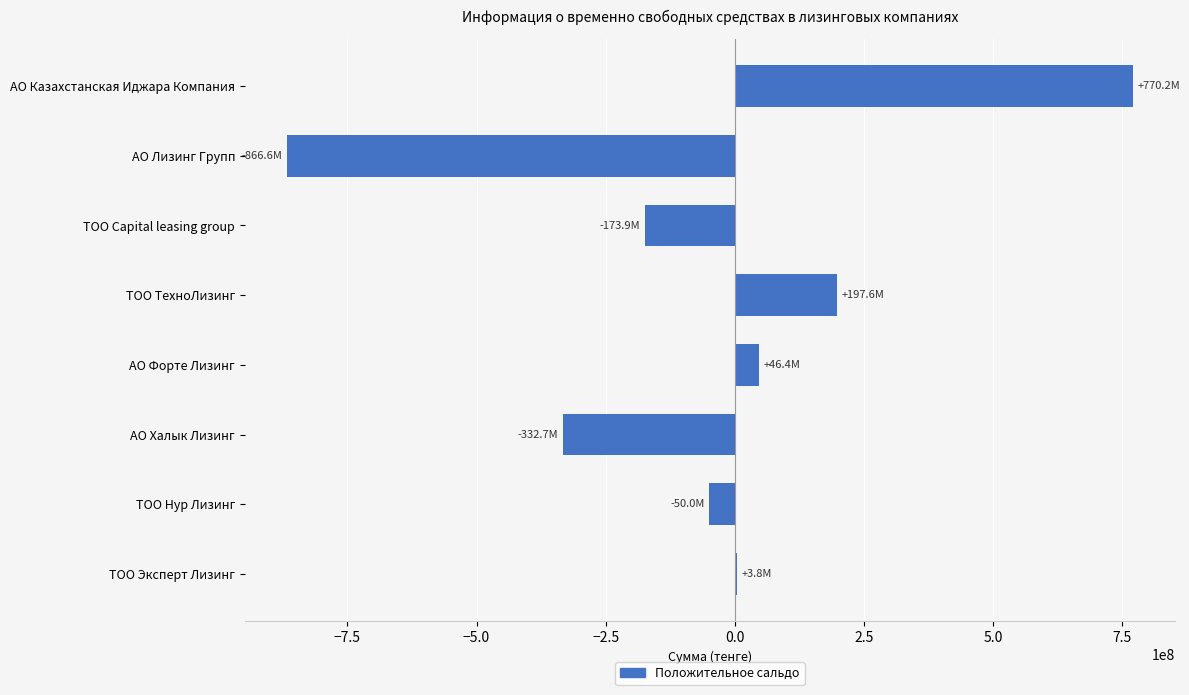

What is the sum of all values?

-405084678.0